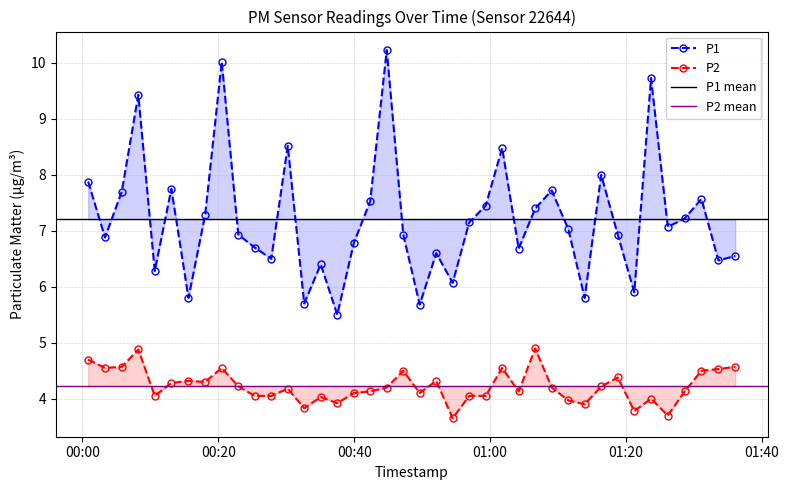

At which label does P2 first exceed 4?

2022-11-15T00:00:50